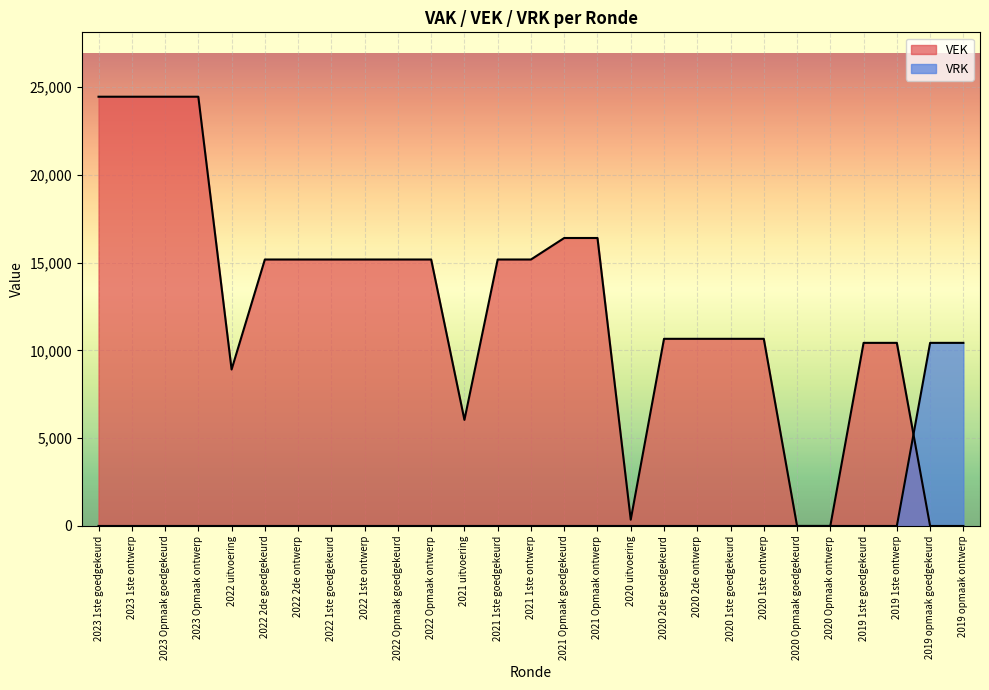

What is the difference between the maximum and minimum values in the VRK series?

10428